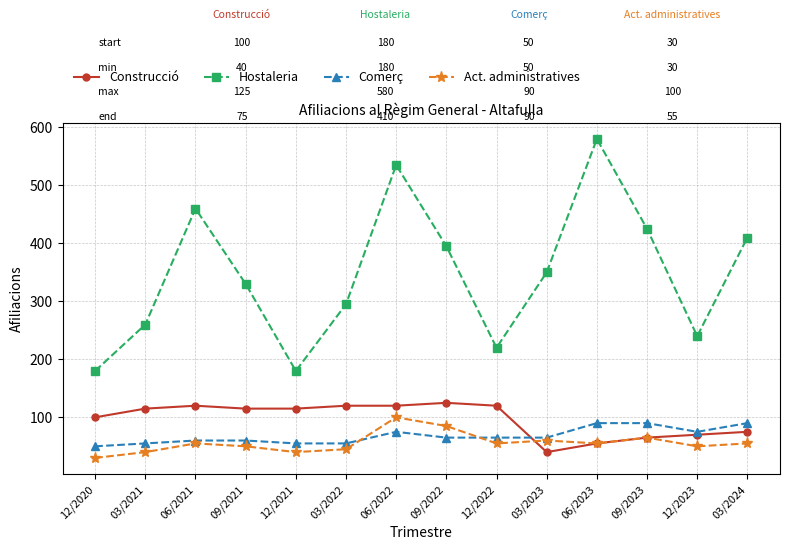

Which category has the highest value across all series?

06/2023